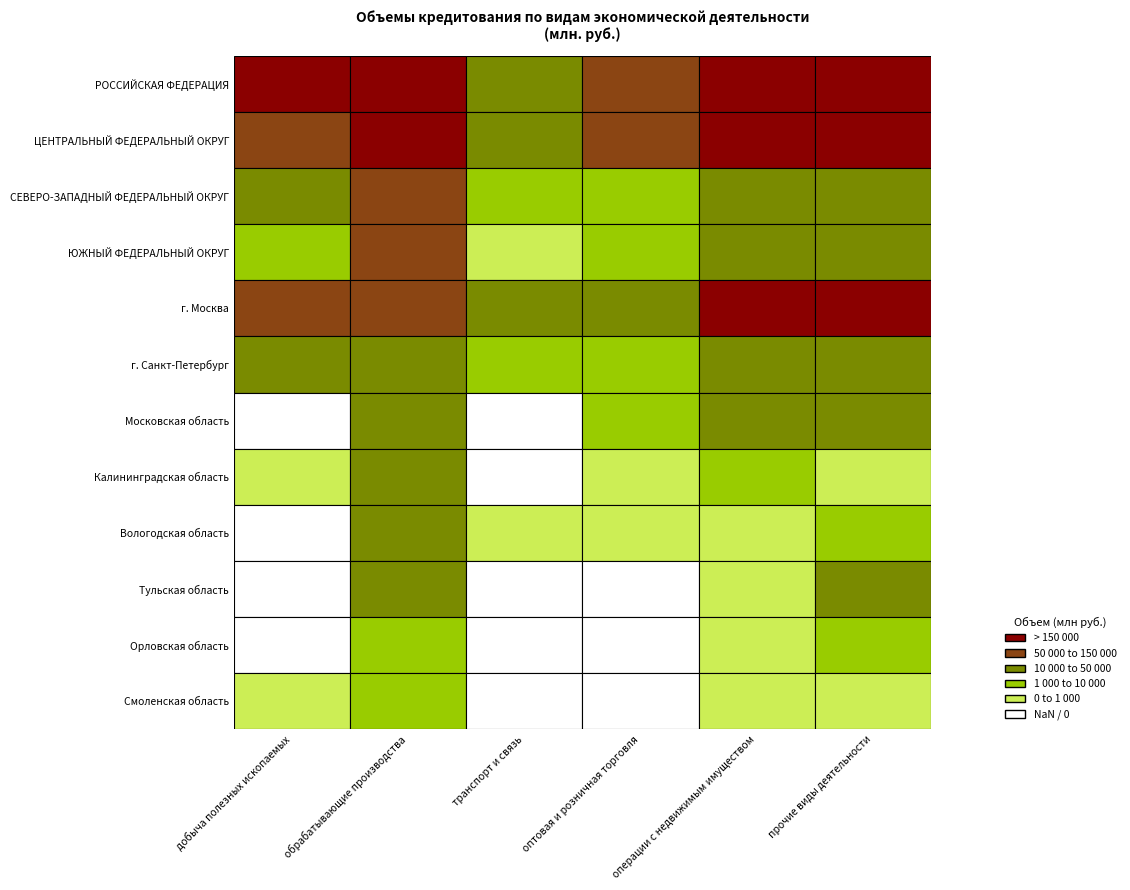

At how many categories does at least one series exceed 613099?

1